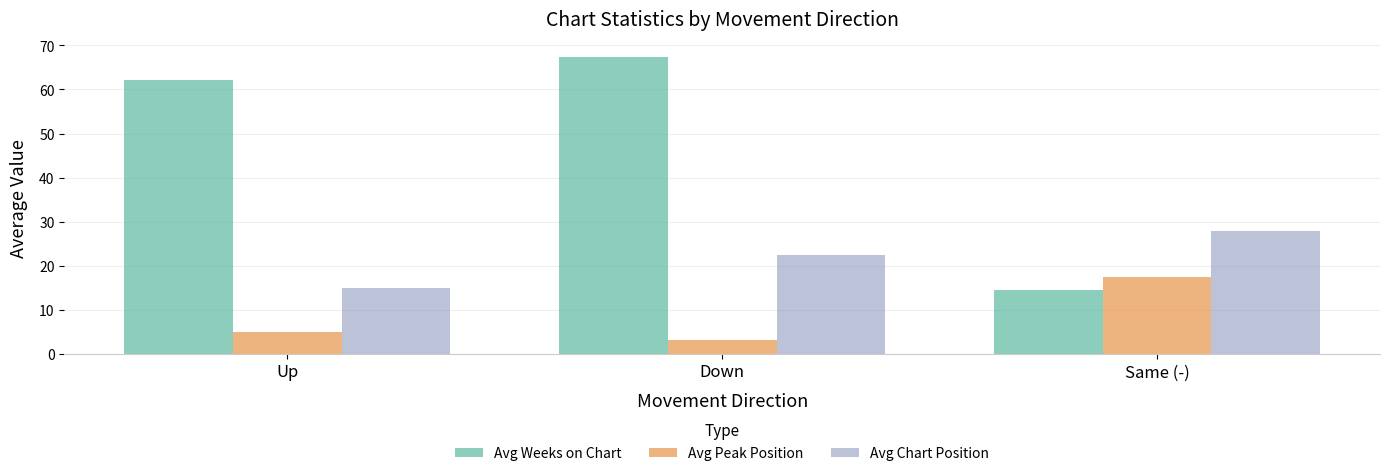

What is the maximum value for Avg Peak Position?

17.4